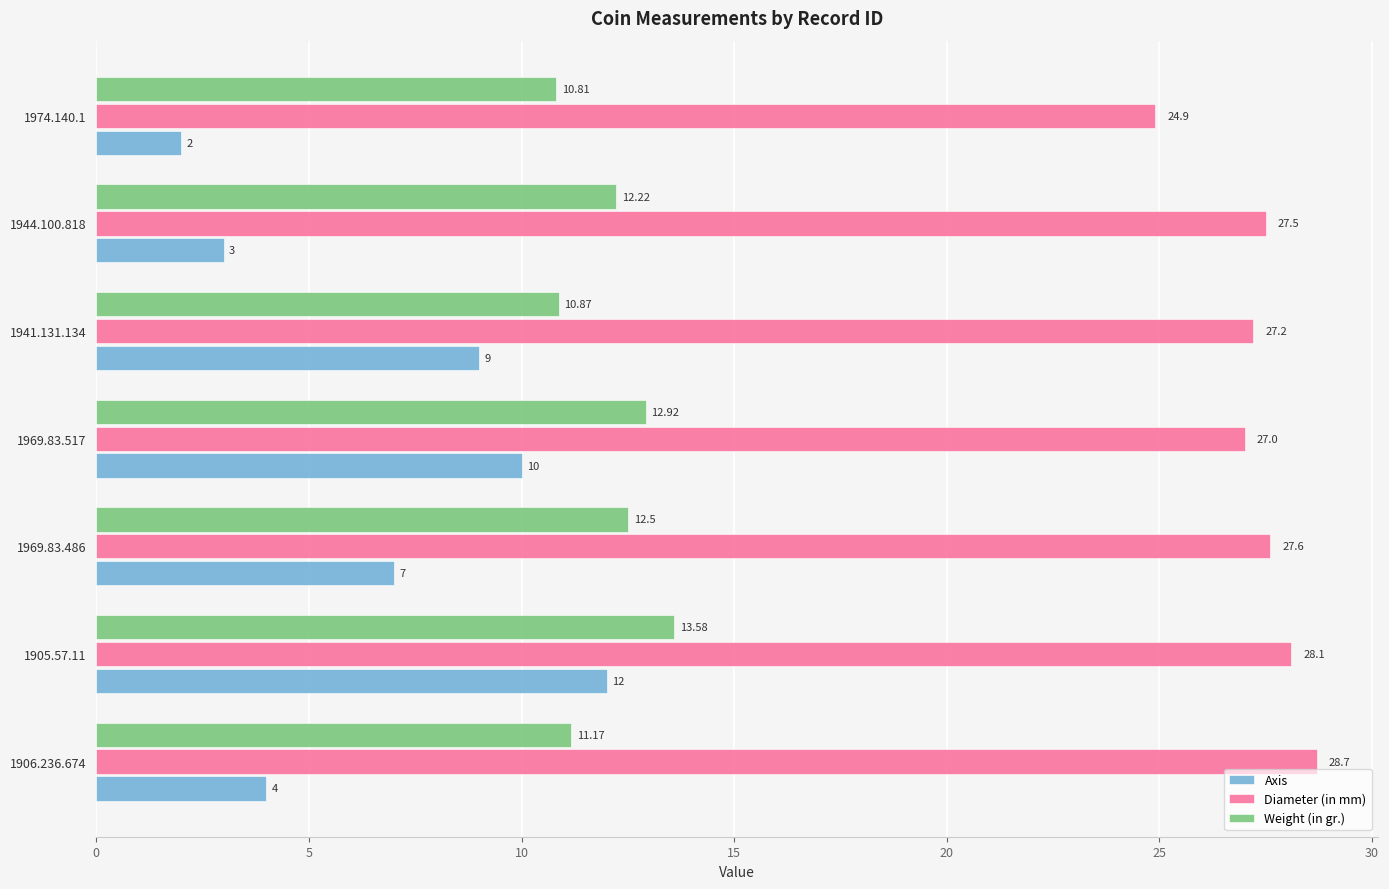

What is the spread (max minus min) of values at 1974.140.1?

22.9